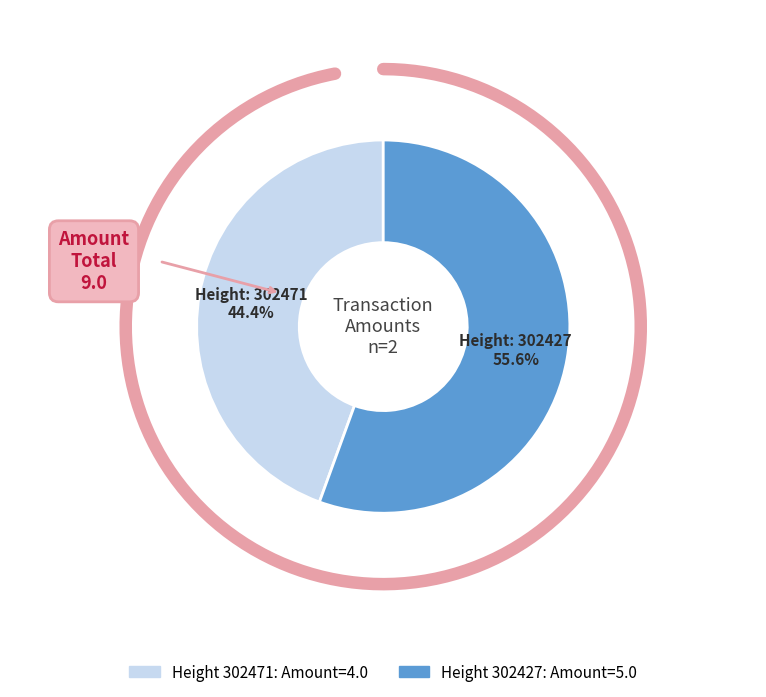

What is the majority slice?

302427